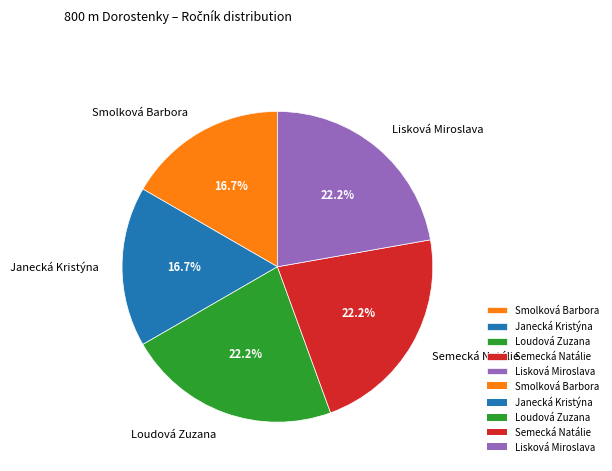

Between Janecká Kristýna and Semecká Natálie, which is larger?

Semecká Natálie